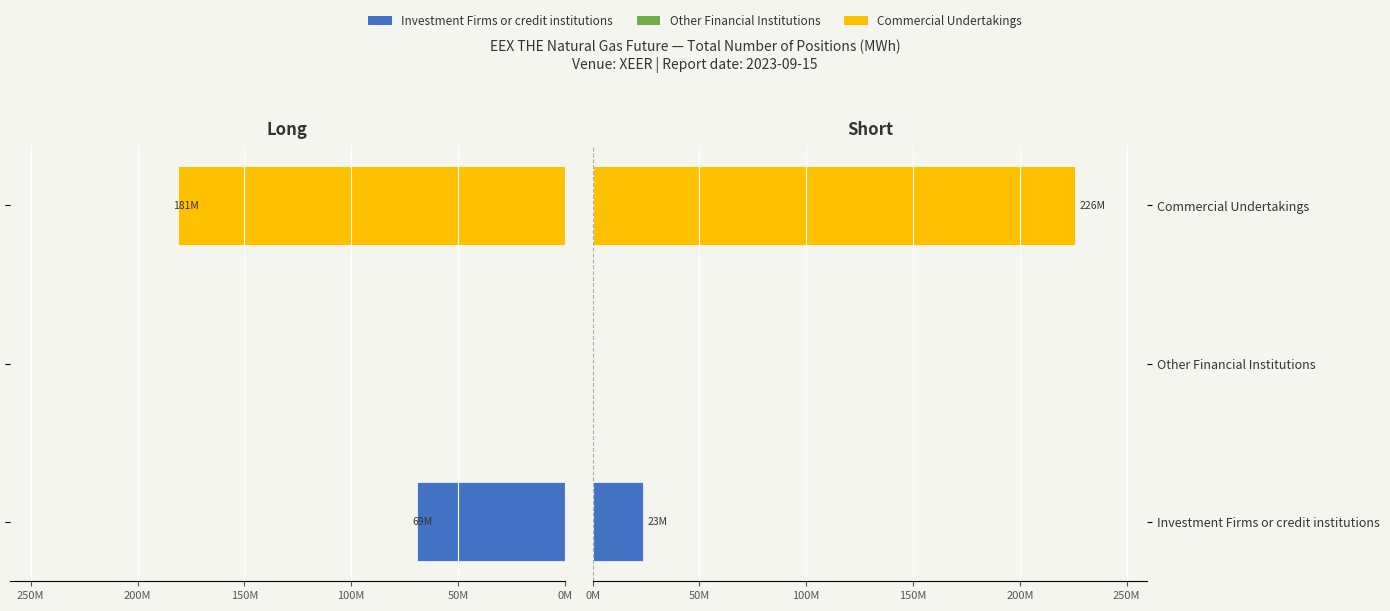

What is the sum of the Long values at Commercial Undertakings and Investment Firms or credit institutions?

250529665